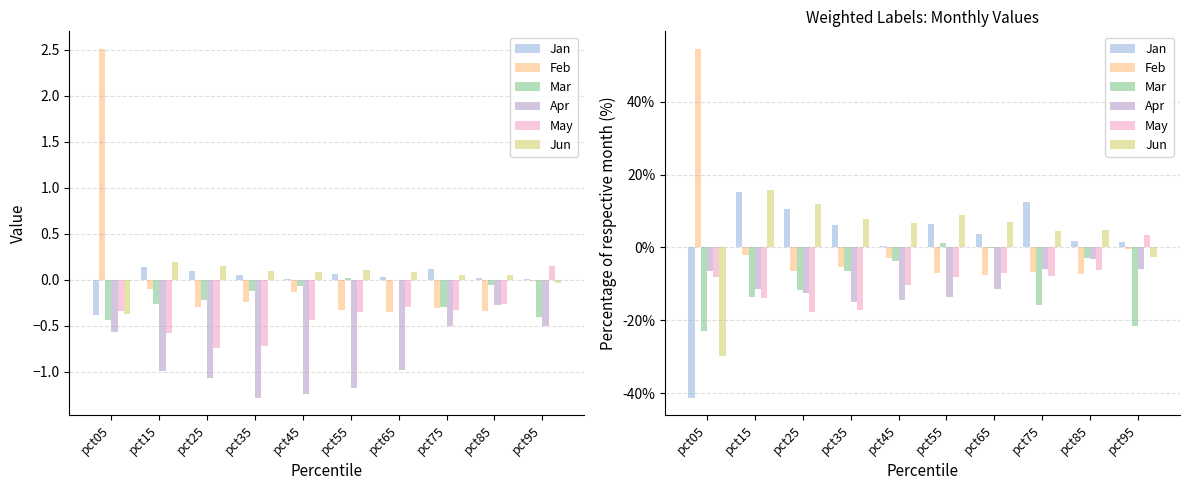

What is the difference between the Jun values at pct35 and pct25?

4.0